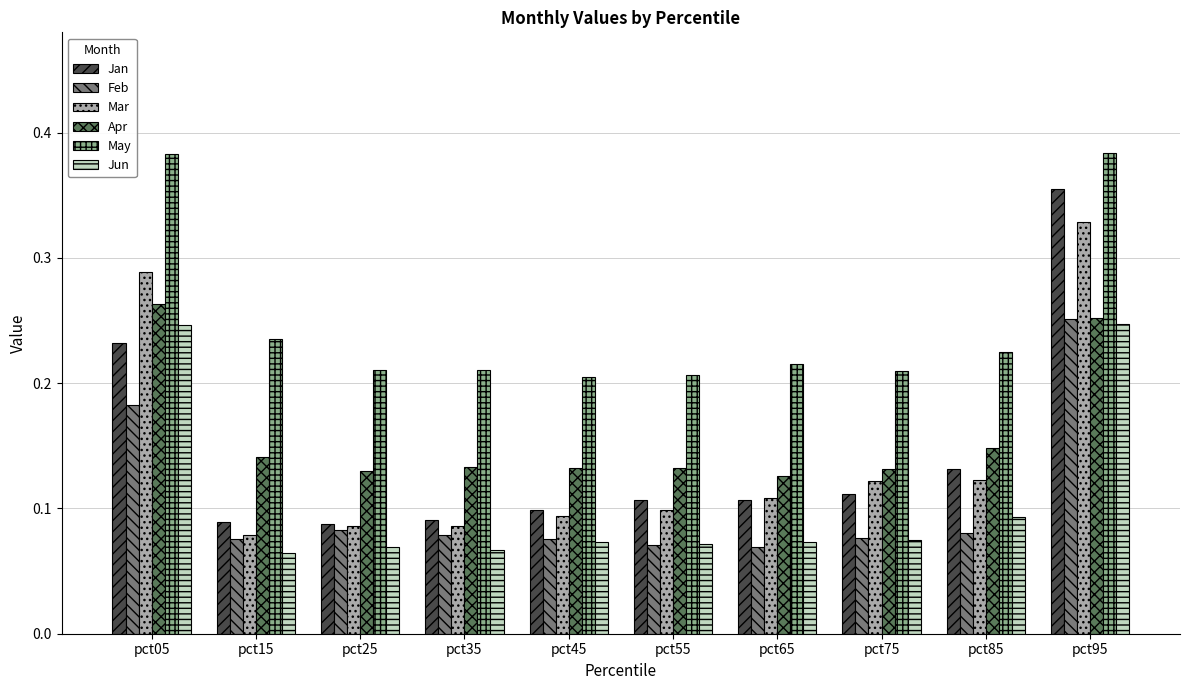

How many groups of bars are there?

10